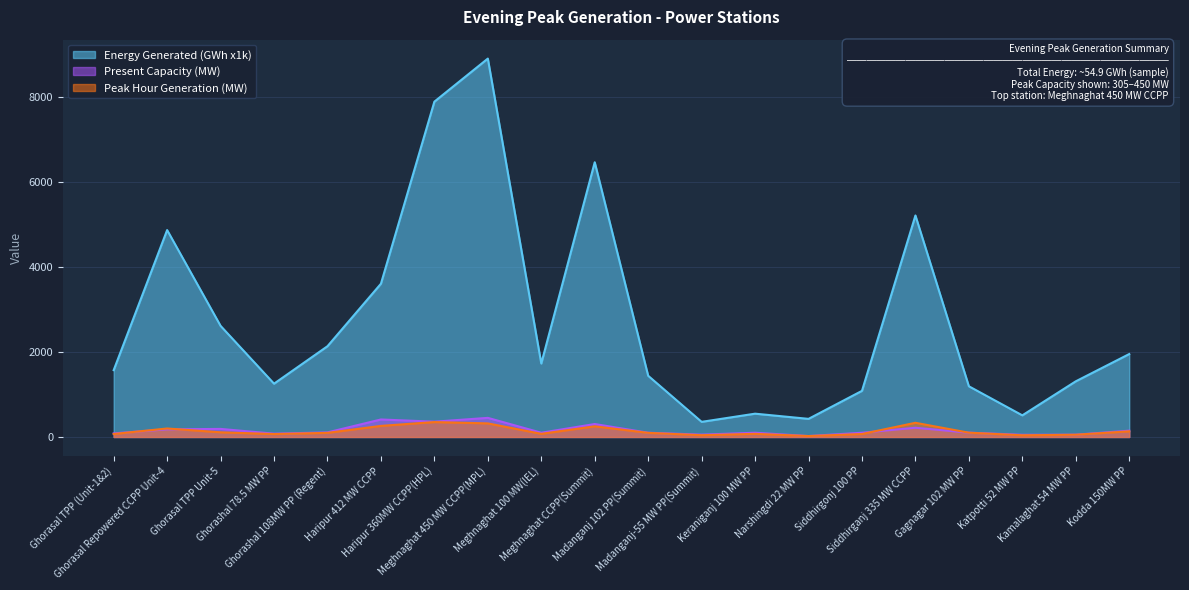

What is the smallest value displayed?

22.0